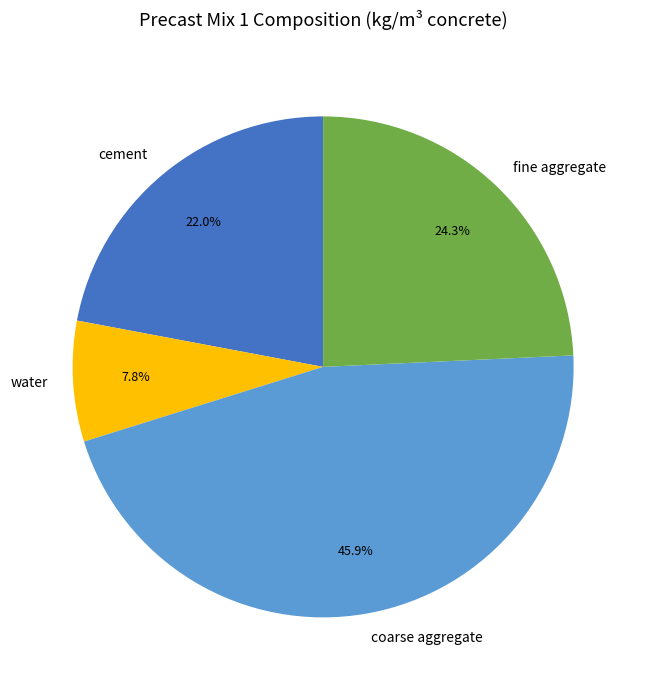

Do fine aggregate and water together represent more than half of the pie?

No